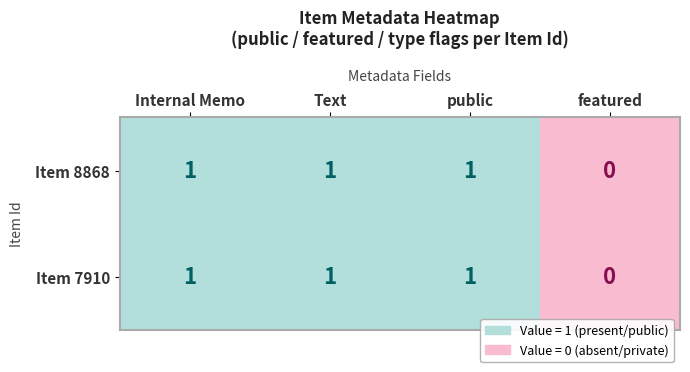

What is the sum of all Item 8868 values?

3